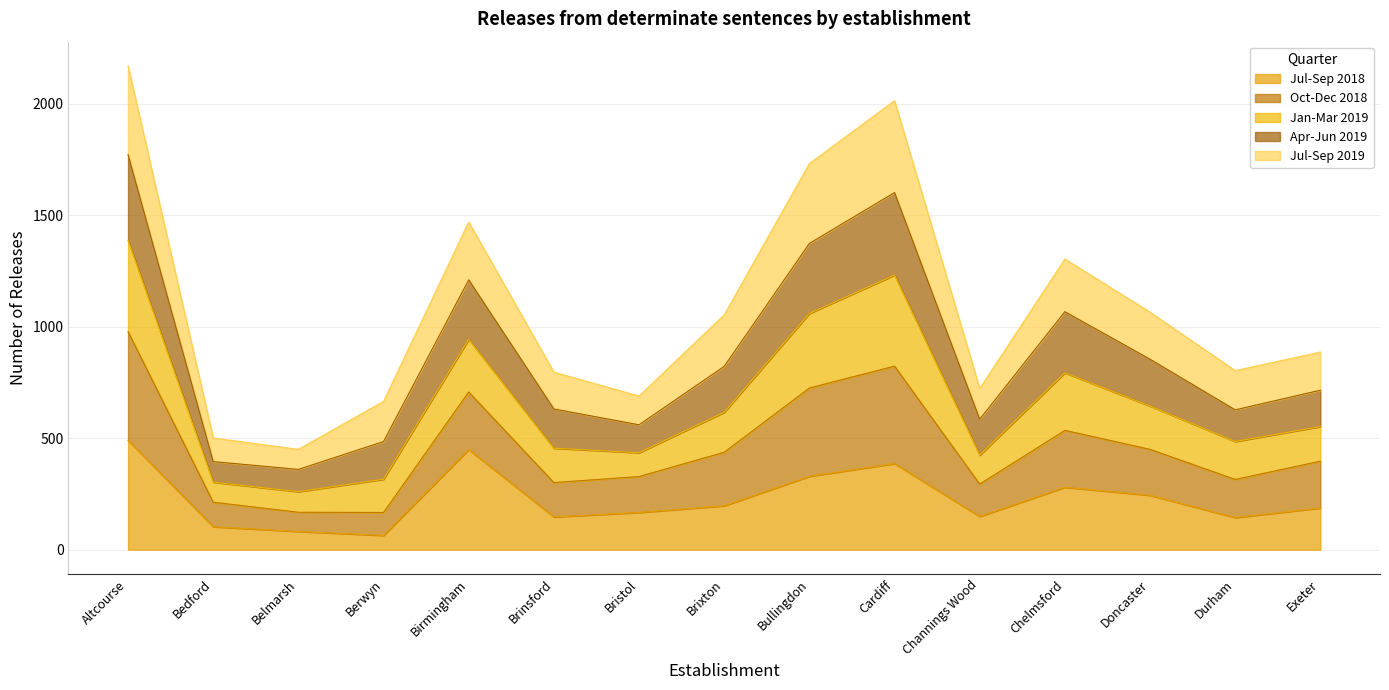

What is the label of the 3rd point from the right?

Doncaster